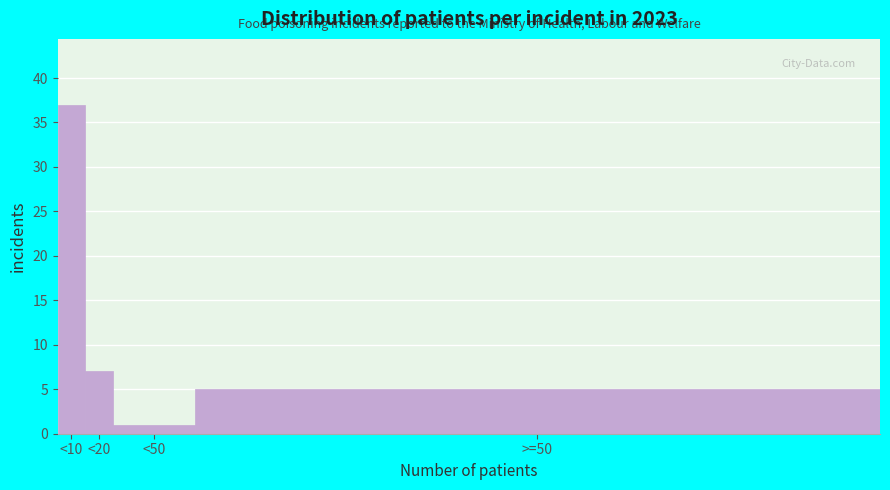

Reading left to right, transcribe all the data shown in this chart.

37	7	1	5